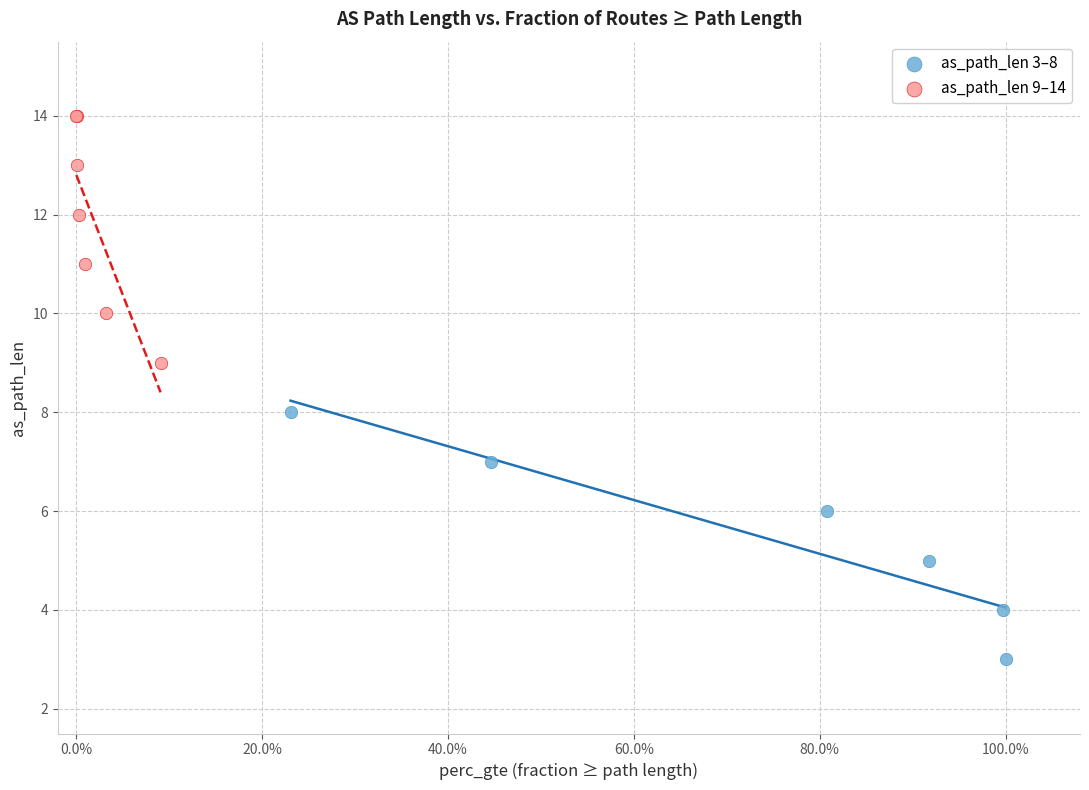

Which series contains the highest Y value?

as_path_len 9–14